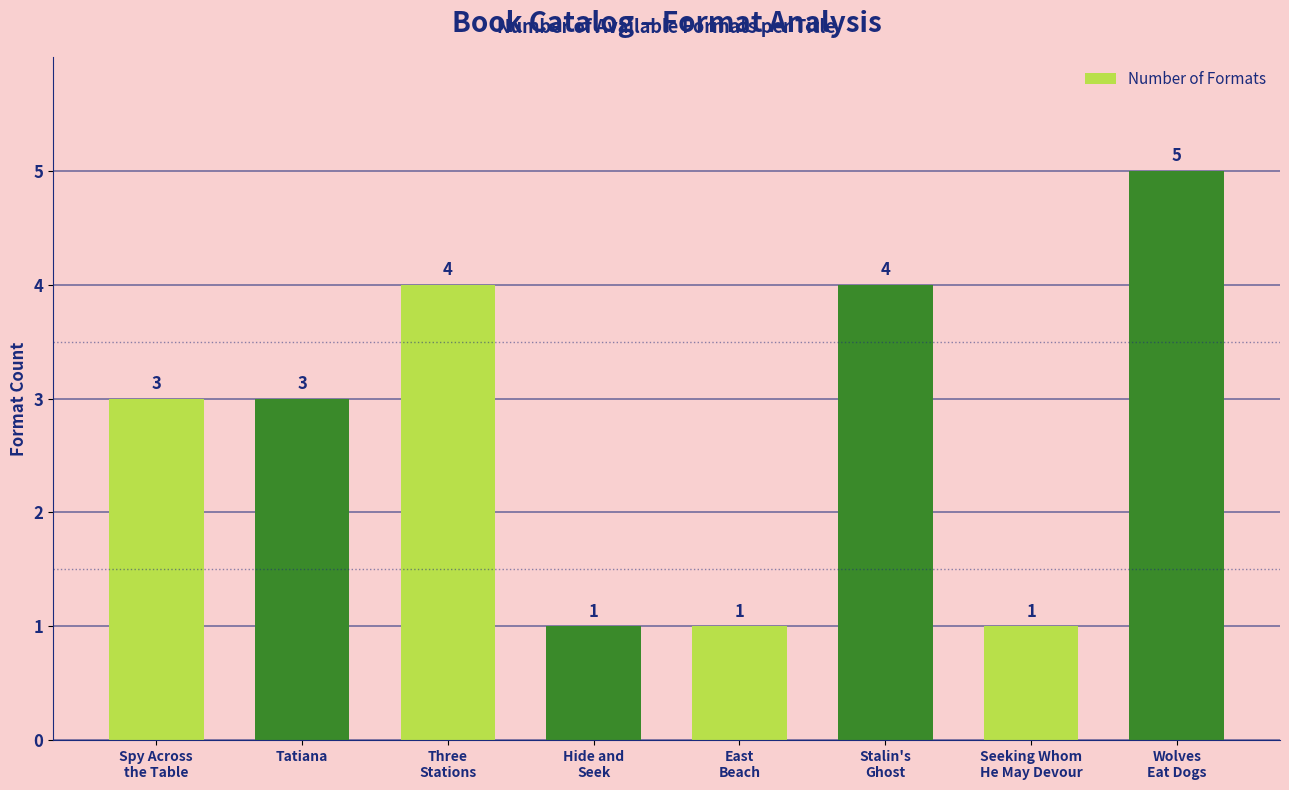

What is the maximum value shown in the chart?

5